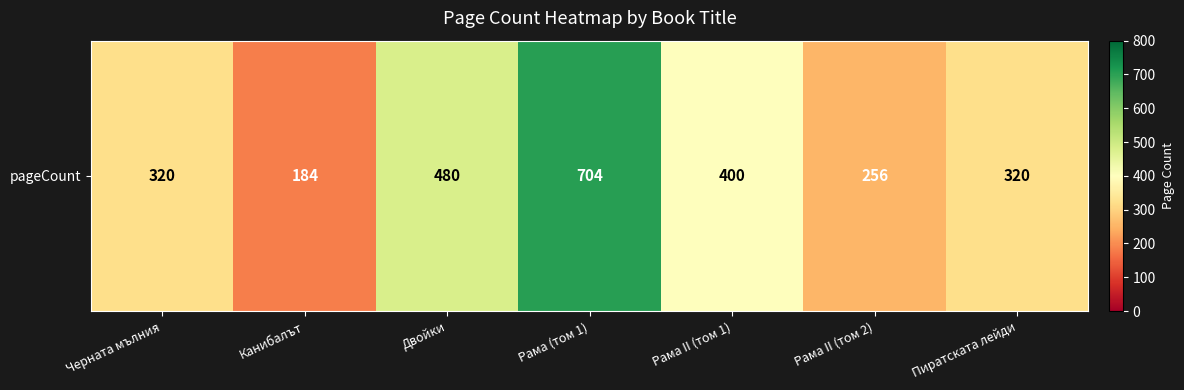

Approximately how many times larger is the value at Рама II (том 1) compared to Пиратската лейди?

1.2